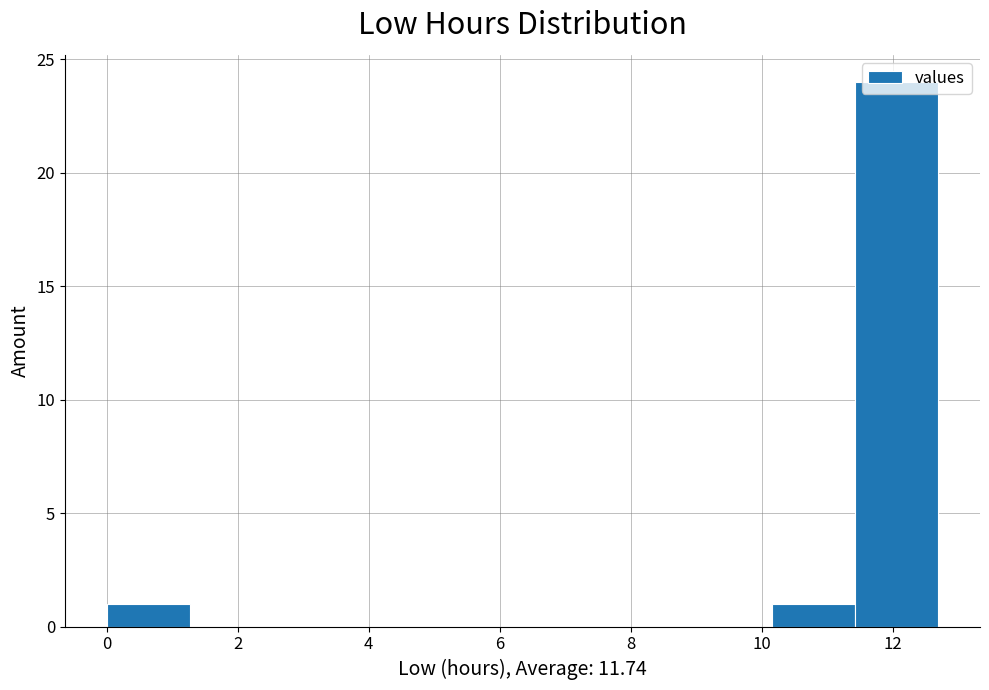

Reading left to right, list every bar in this chart as the range it spans on the x-axis followed by its height. Neither the bar edges nor the heights are printed on the chart, so give them approximately, as read against the axes.

0.0 to 1.2: 1
1.2 to 2.6: 0
2.6 to 3.8: 0
3.8 to 5.0: 0
5.0 to 6.4: 0
6.4 to 7.6: 0
7.6 to 8.8: 0
8.8 to 10.2: 0
10.2 to 11.4: 1
11.4 to 12.8: 24